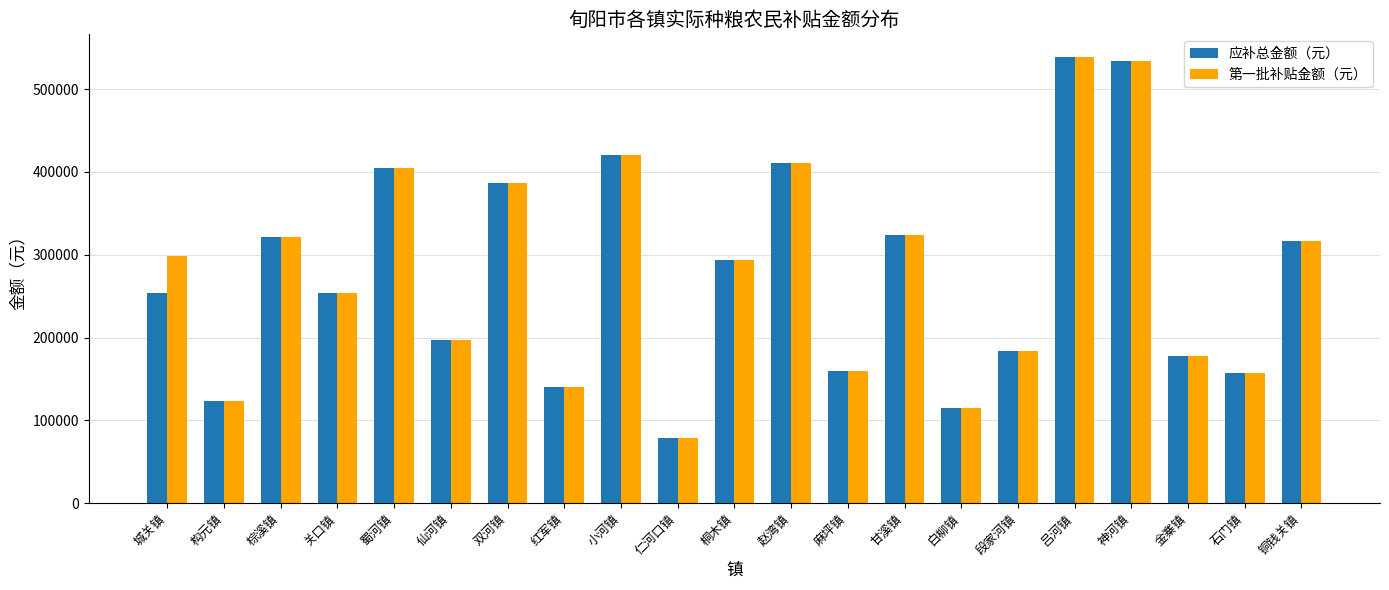

How many distinct data groups are displayed?

2